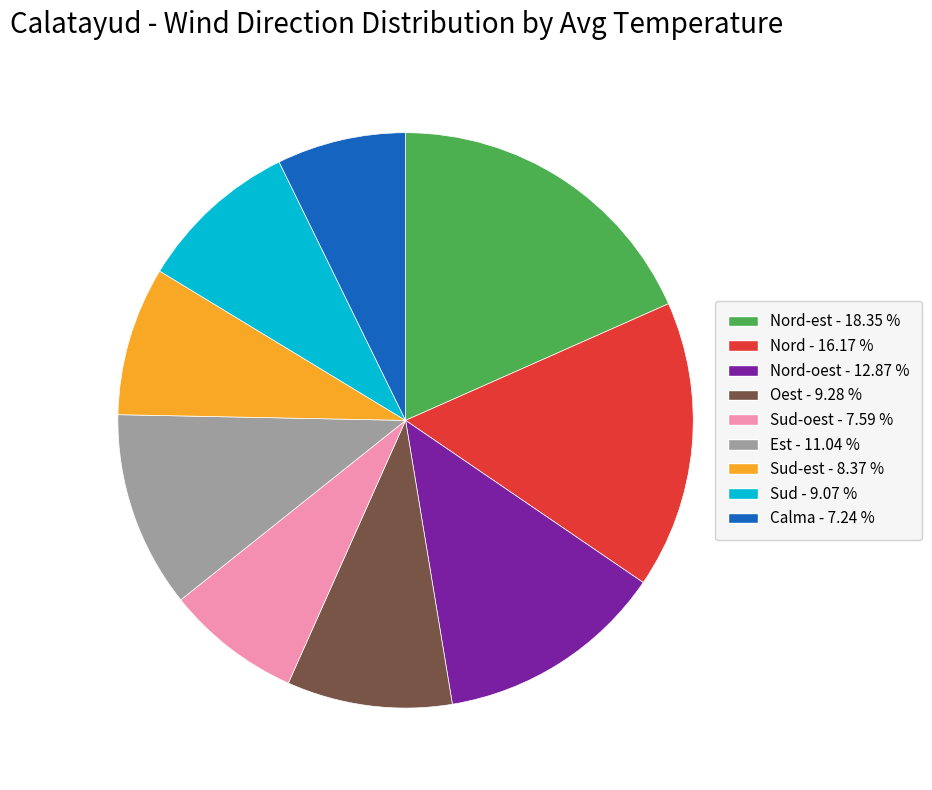

Which has a higher value, Sud-oest - 7.59 % or Oest - 9.28 %?

Oest - 9.28 %